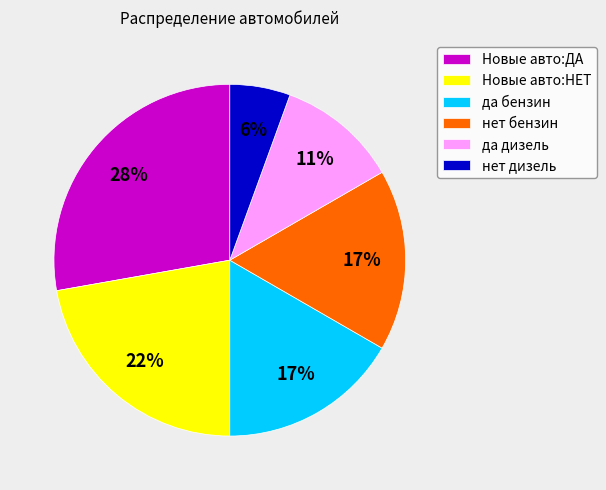

Which has a higher value, Новые авто:ДА or да бензин?

Новые авто:ДА